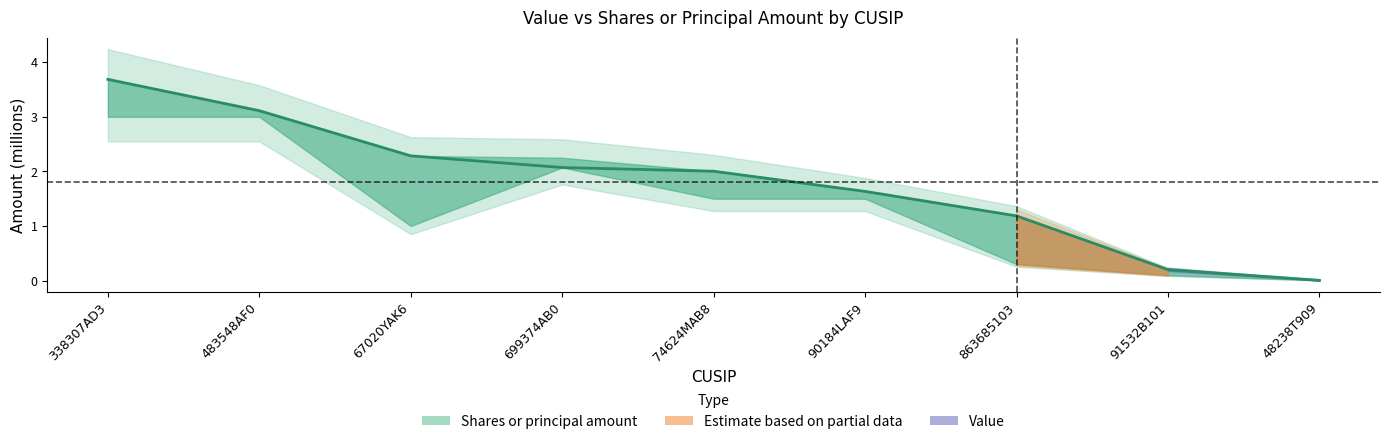

Reading left to right, list all the values displayed in this chart.

3.7	3.1	2.3	2.1	2.0	1.6	1.2	0.2	0.0